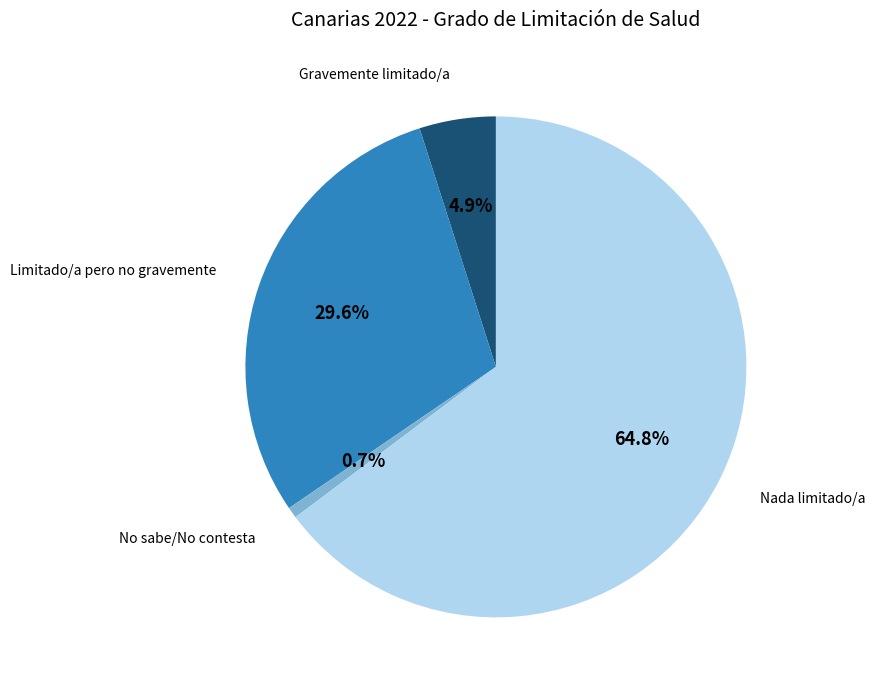

What is the ratio of the value at Nada limitado/a to the value at Limitado/a pero no gravemente?

2.2